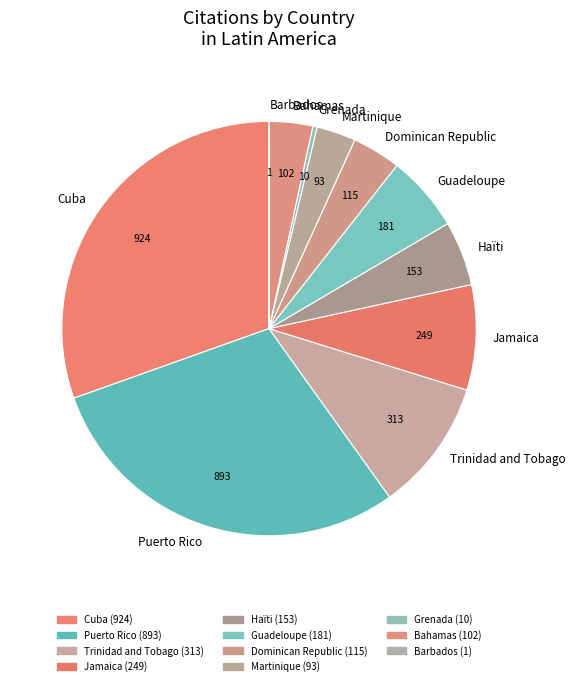

Between Martinique and Cuba, which is larger?

Cuba